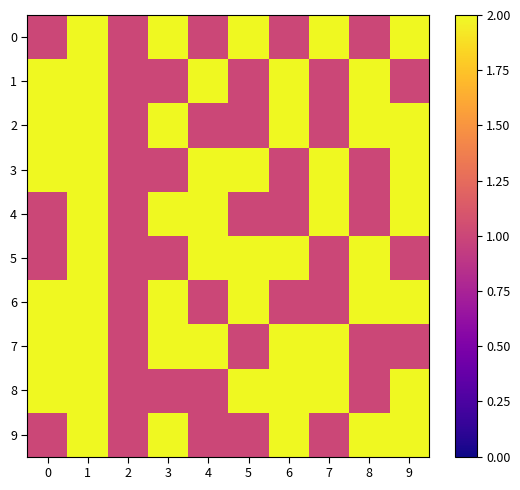

Count the number of data series in this chart.

10